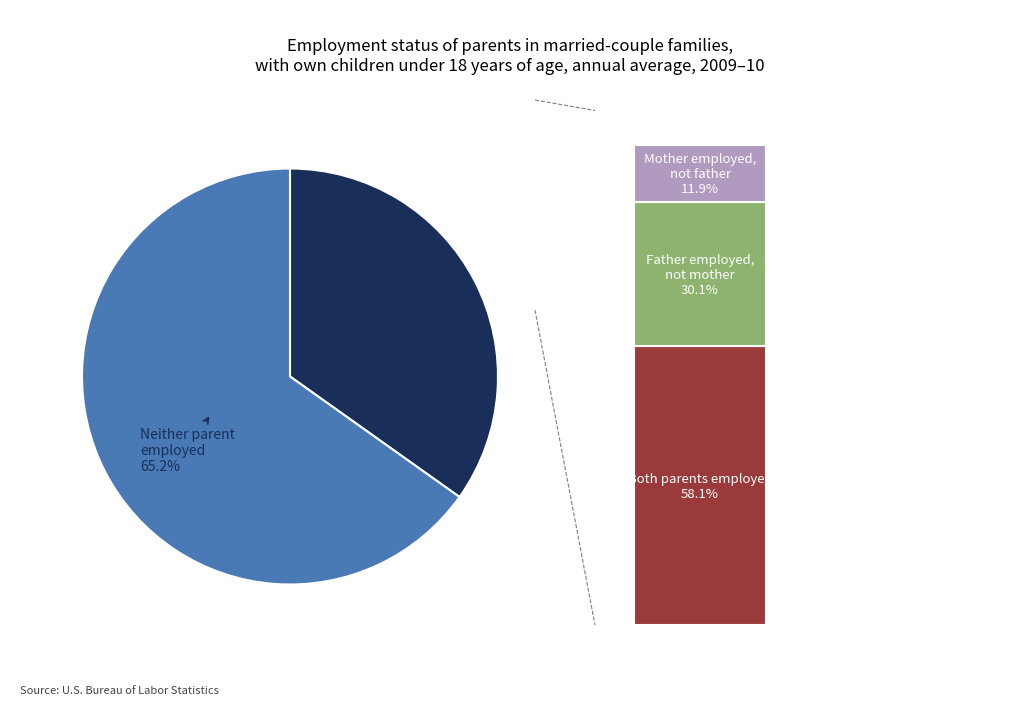

Which has a higher value, Neither parent employed or Parent(s) employed?

Neither parent employed